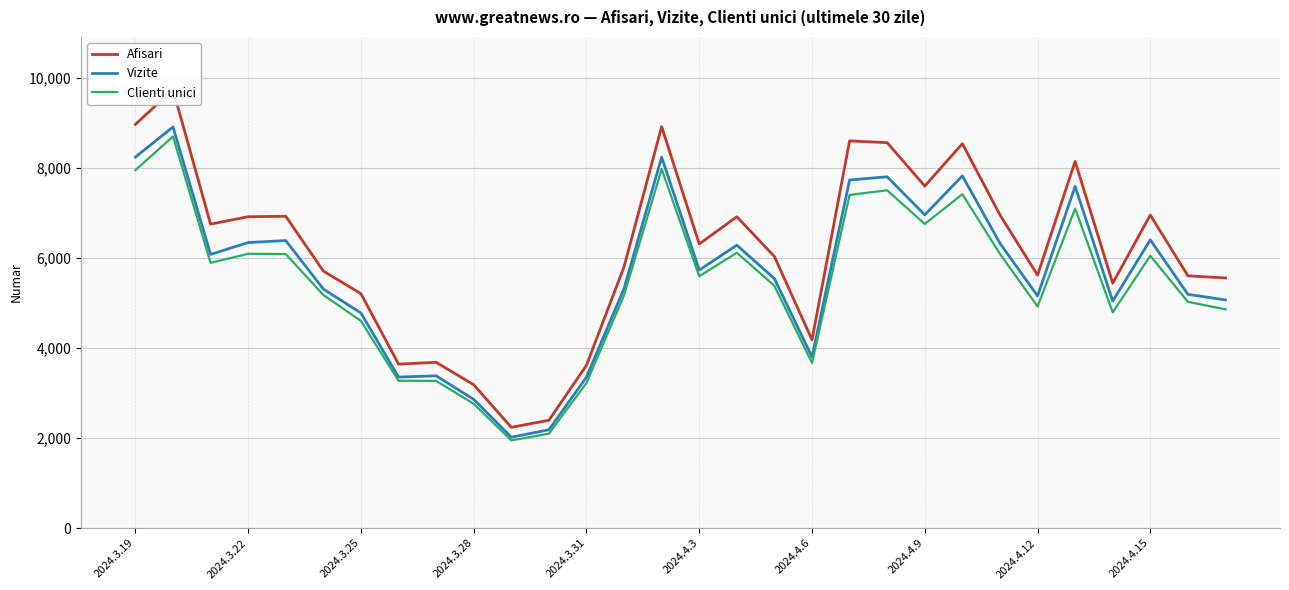

True or false: Clienti unici has a value of 7947 at 2024.3.19.

True